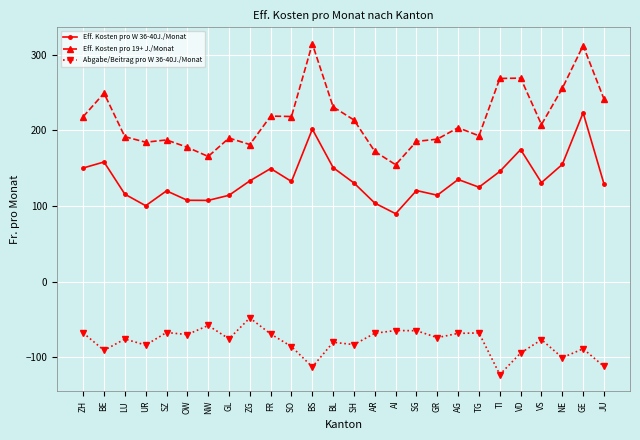

In Eff. Kosten pro W 36-40J./Monat, how many points are lower than both neighbors (excluding endpoints)?

7